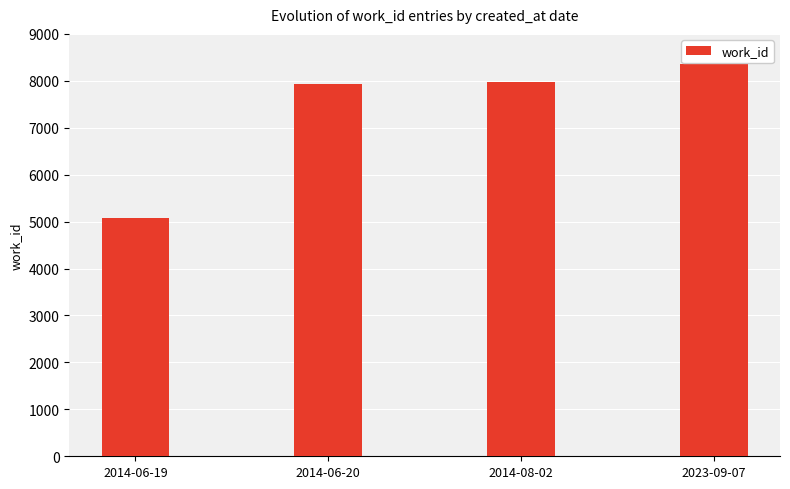

Reading right to left, what are all the values shown in this chart?

8364	7982	7941	5073